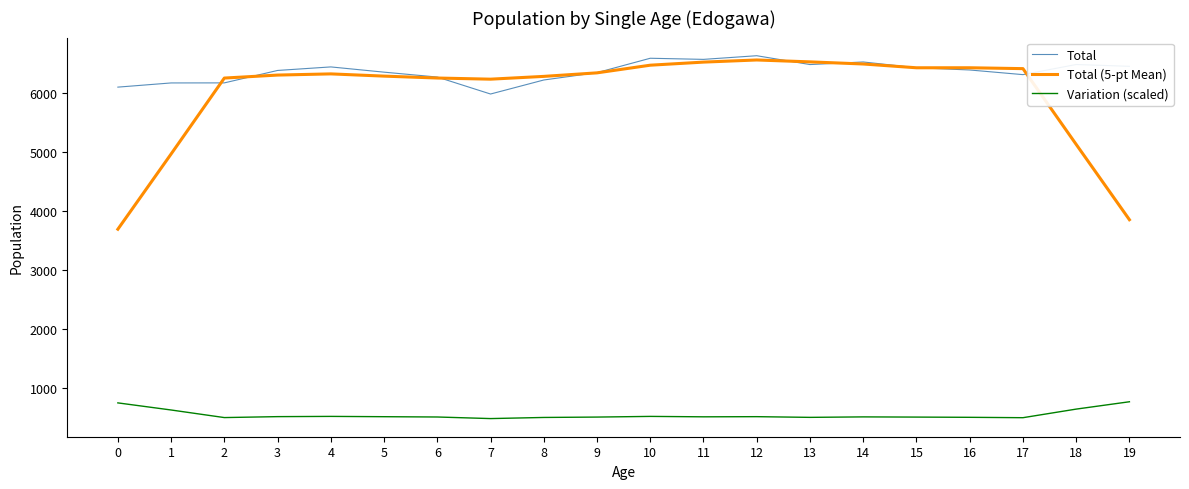

Rank the series at 0 from lowest to highest value.

Variation (scaled), Total (5-pt Mean), Total